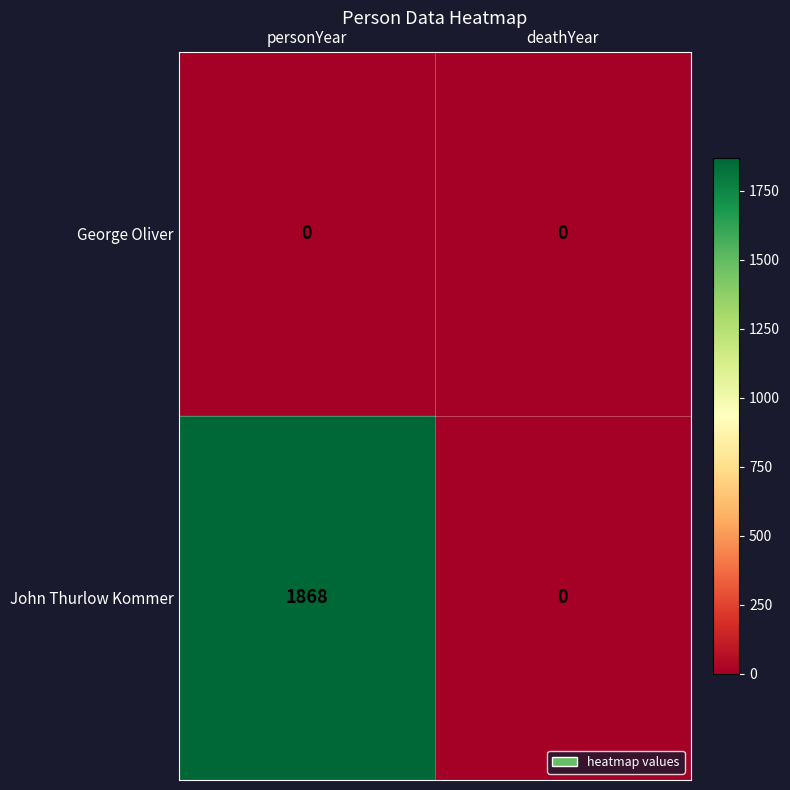

The George Oliver series shows 0 at personYear. True or false?

True